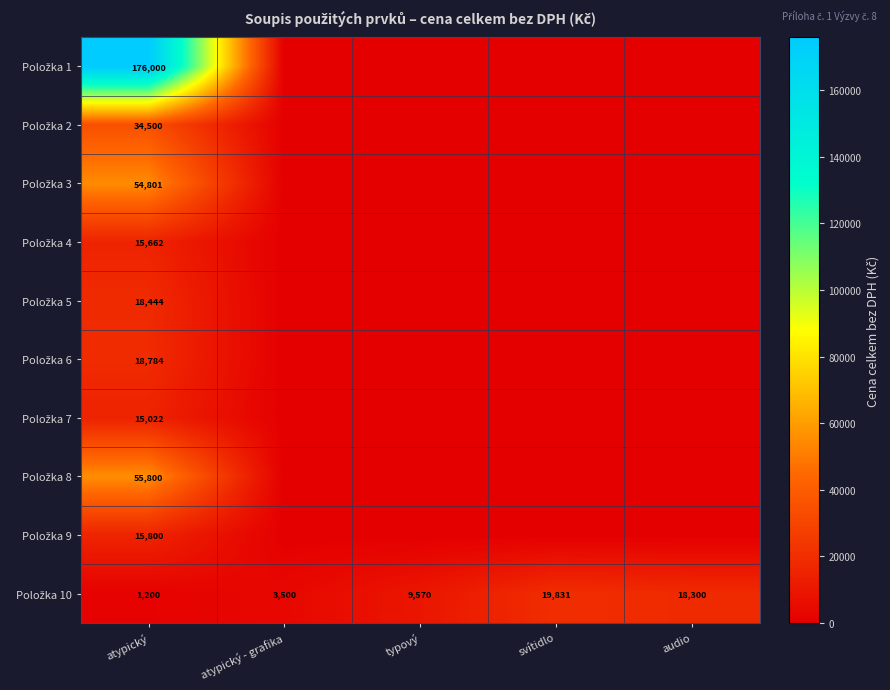

What is the spread (max minus min) of values at atypický?

174800